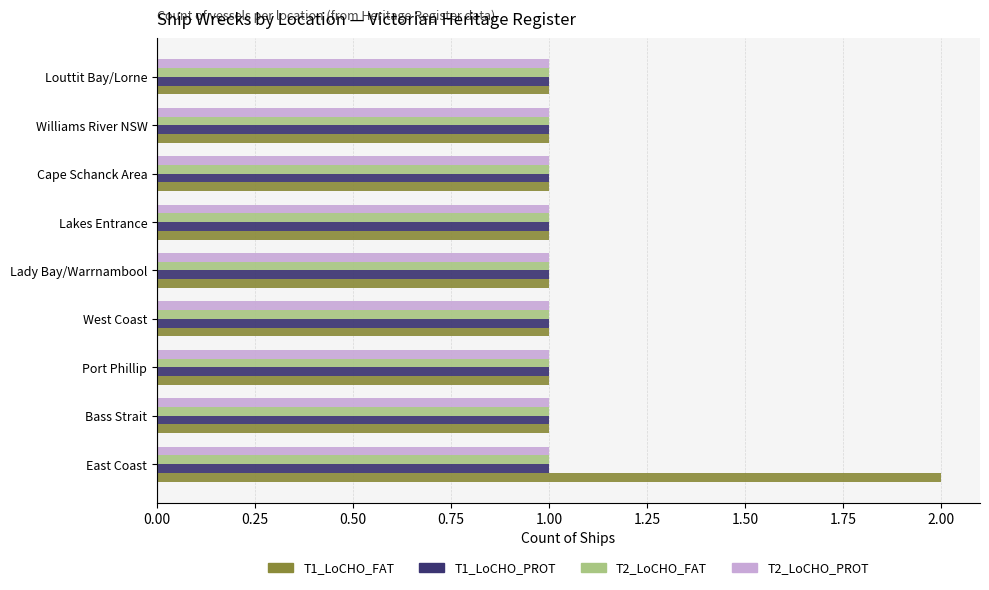

What is the sum of all T2_LoCHO_FAT values?

9